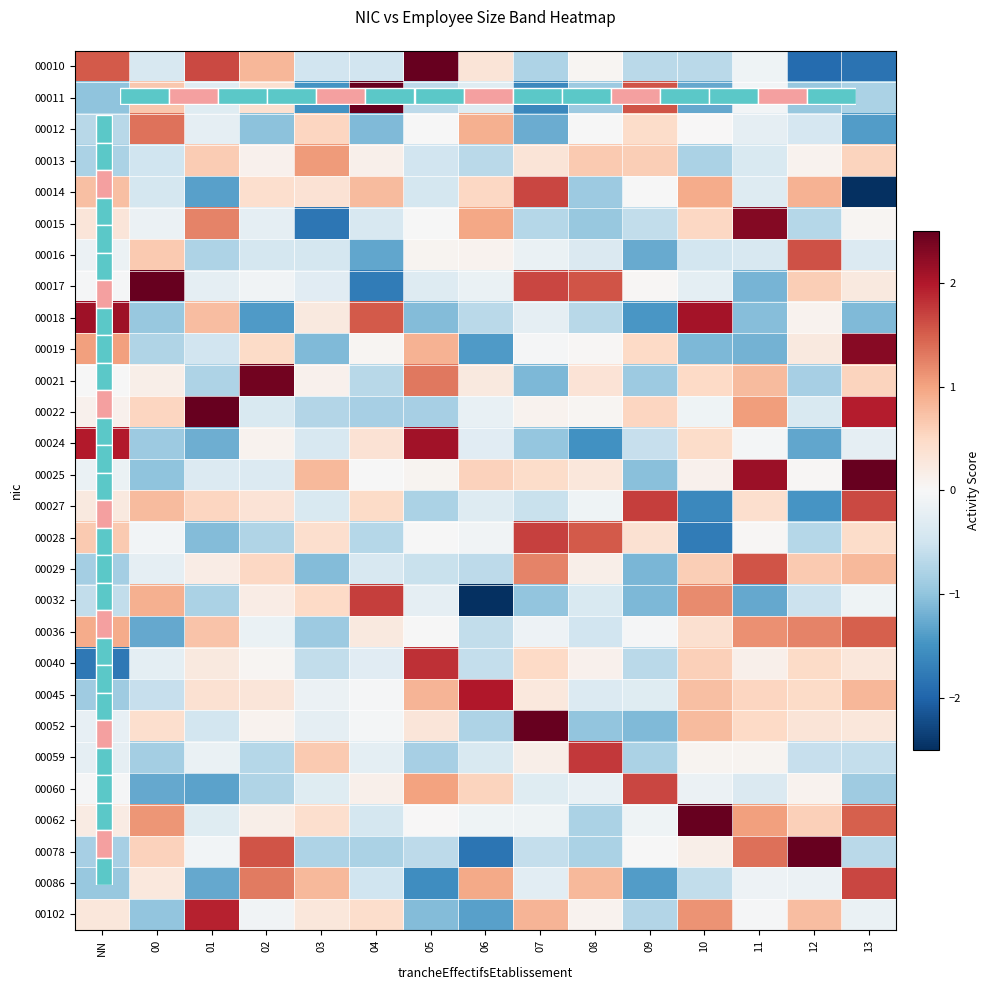

Which series has the largest range (max minus min)?

00017